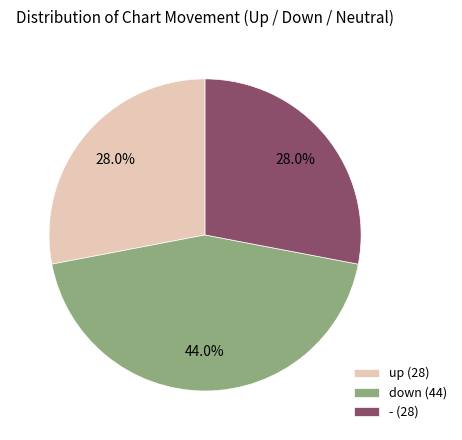

What percentage is NOT represented by up?

72.0%